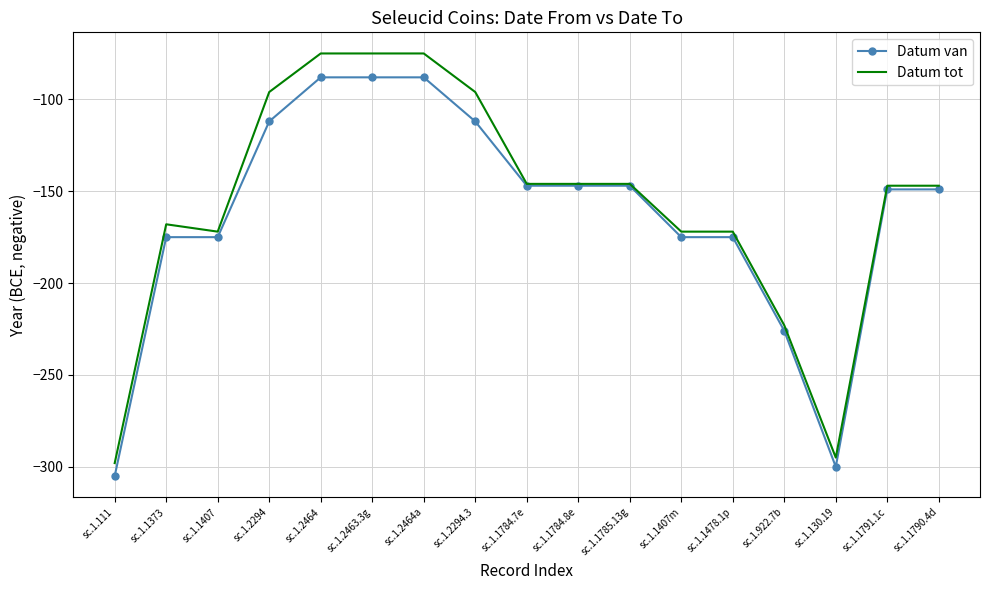

True or false: Datum van has a value of -147 at sc.1.1785.13g.

True